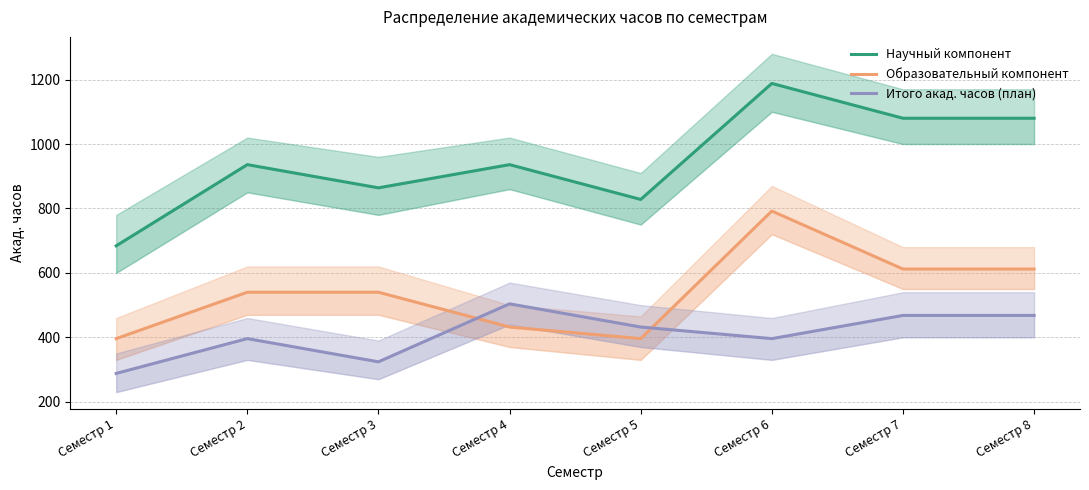

True or false: Научный компонент and Итого акад. часов (план) cross at least once.

False